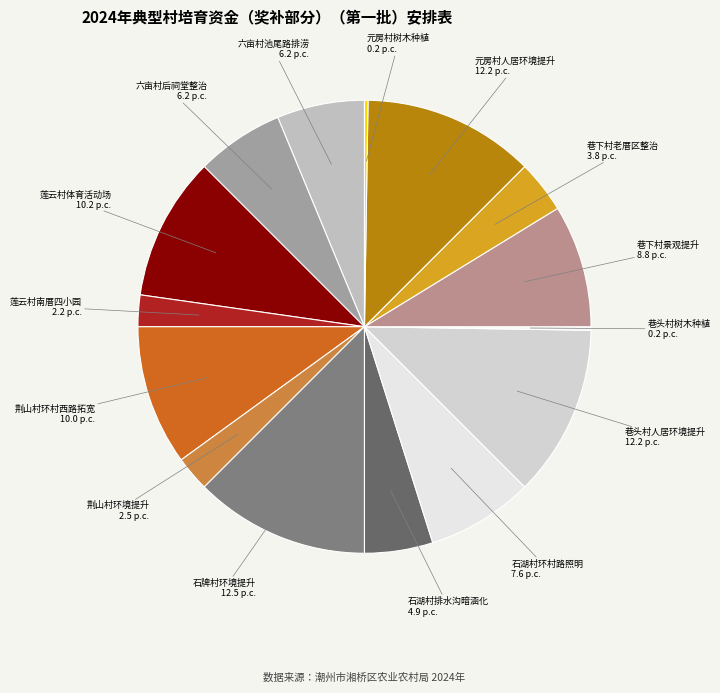

What is the ratio of the value at 六亩村后祠堂整治 to the value at 巷下村景观提升?

0.7